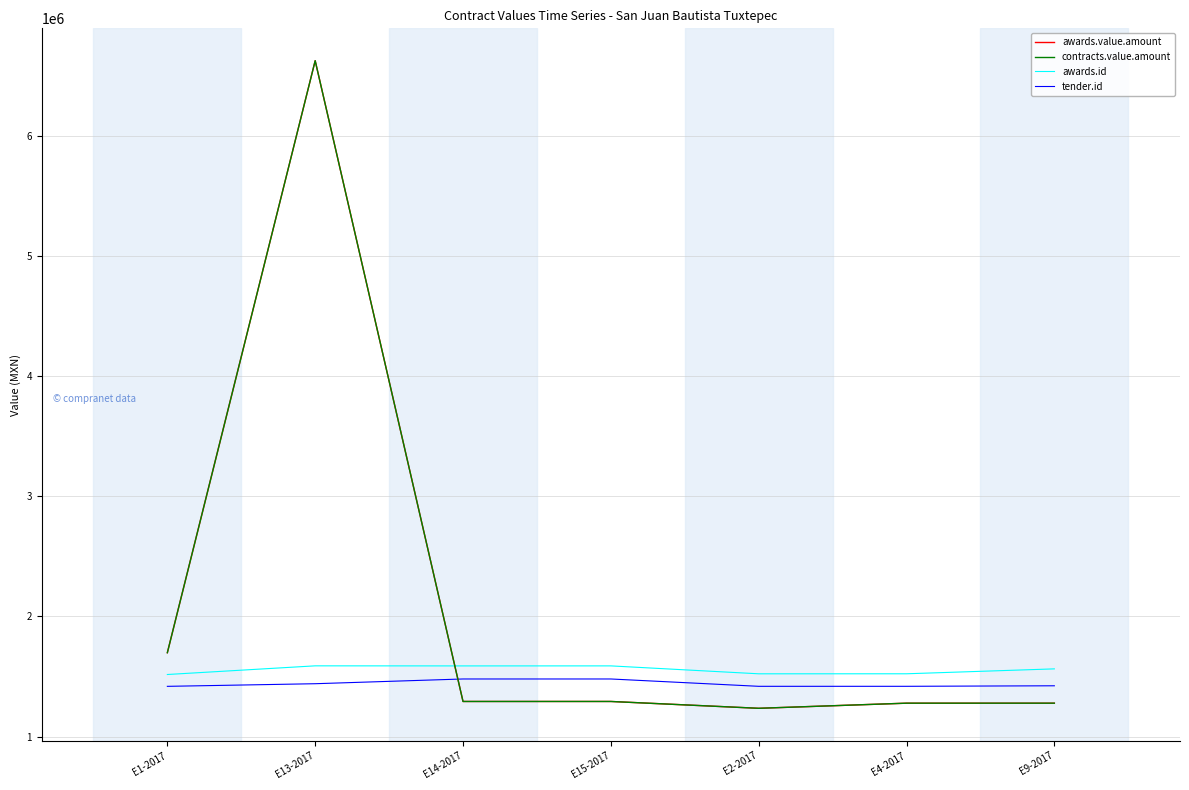

How many lines are shown in the chart?

4